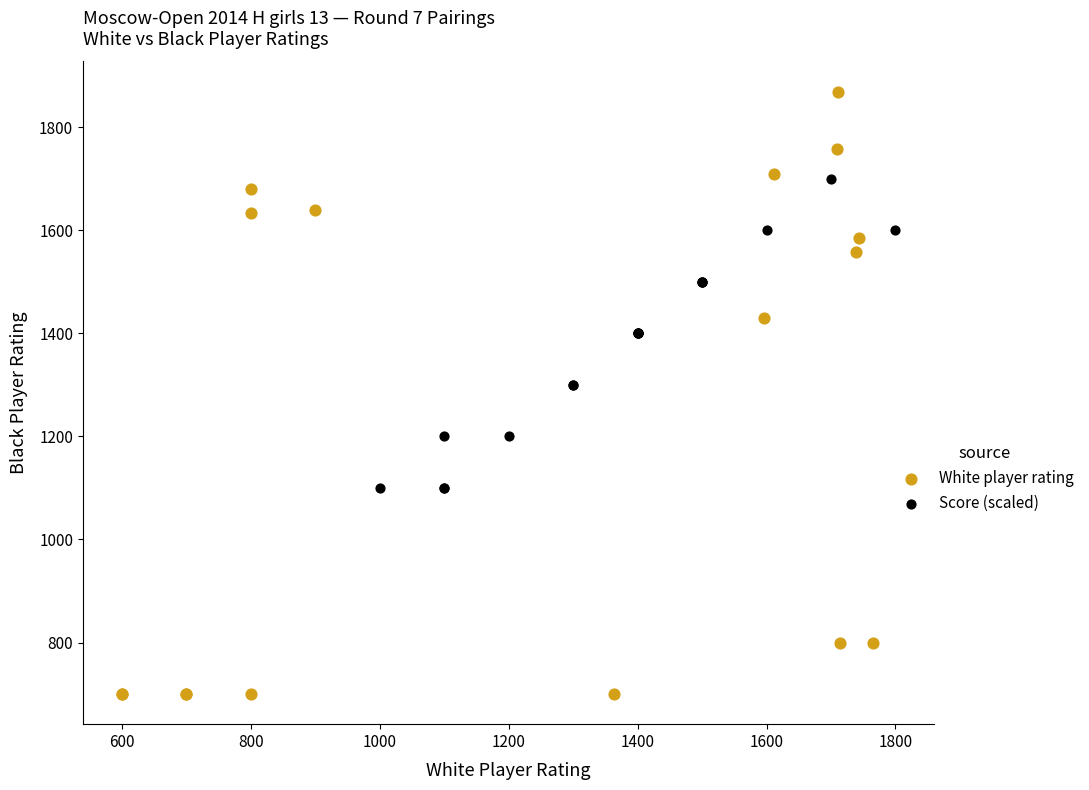

What are all the series names shown in the legend?

White player rating, Score (scaled)